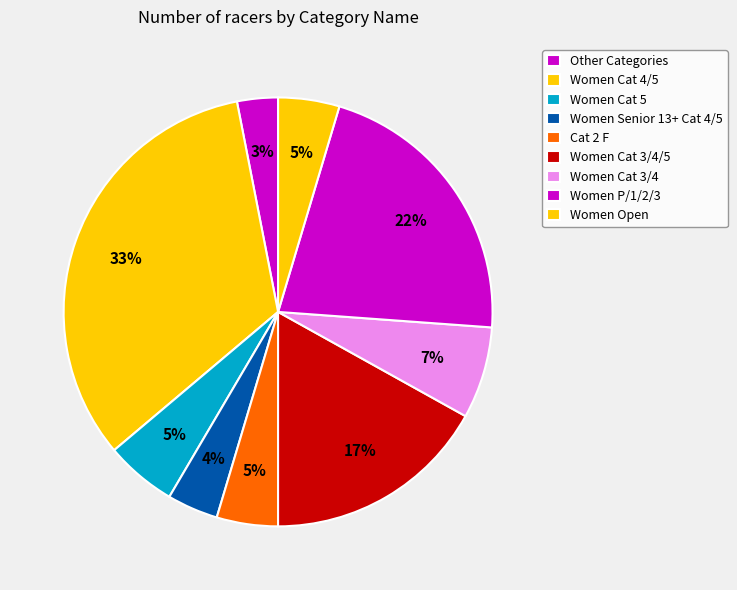

Which category has the biggest portion of the pie?

Women Cat 4/5